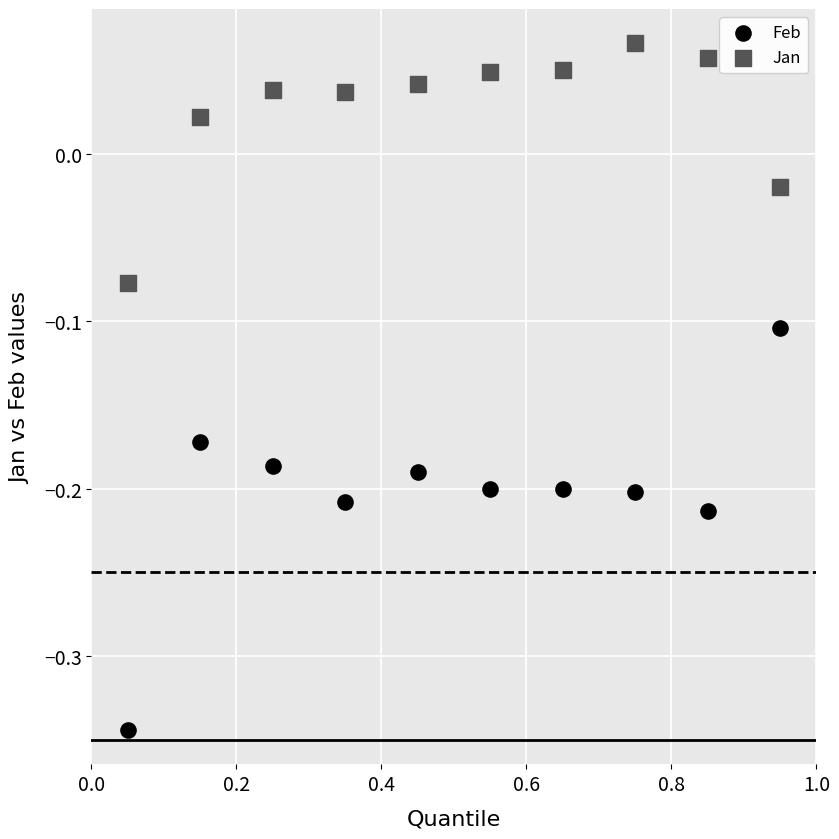

Which series reaches the maximum Y coordinate?

Jan